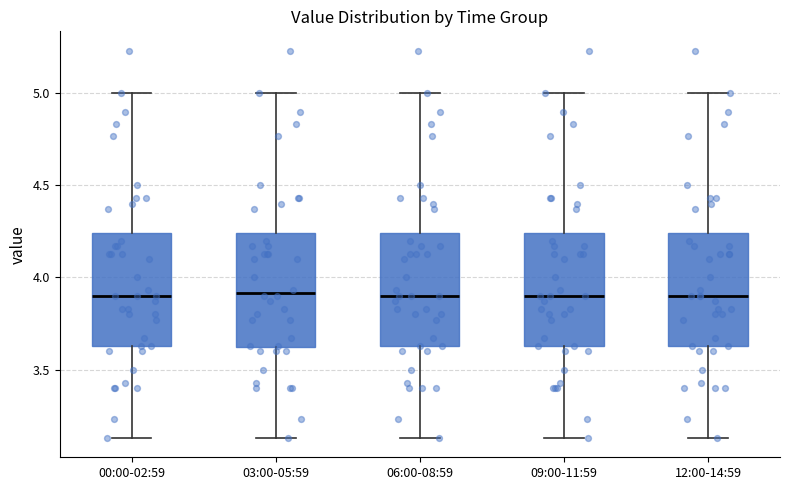

Reading left to right, transcribe this box plot: for each box, give where its median line is, the range the box spans, and where its two whiskers end, as read against the y-axis. The values are not printed on the chart, so give them approximately, as read against the axis.

00:00-02:59: median 3.90, box 3.65 to 4.25, whiskers 3.15 to 5.00
03:00-05:59: median 3.90, box 3.60 to 4.25, whiskers 3.15 to 5.00
06:00-08:59: median 3.90, box 3.65 to 4.25, whiskers 3.15 to 5.00
09:00-11:59: median 3.90, box 3.65 to 4.25, whiskers 3.15 to 5.00
12:00-14:59: median 3.90, box 3.65 to 4.25, whiskers 3.15 to 5.00